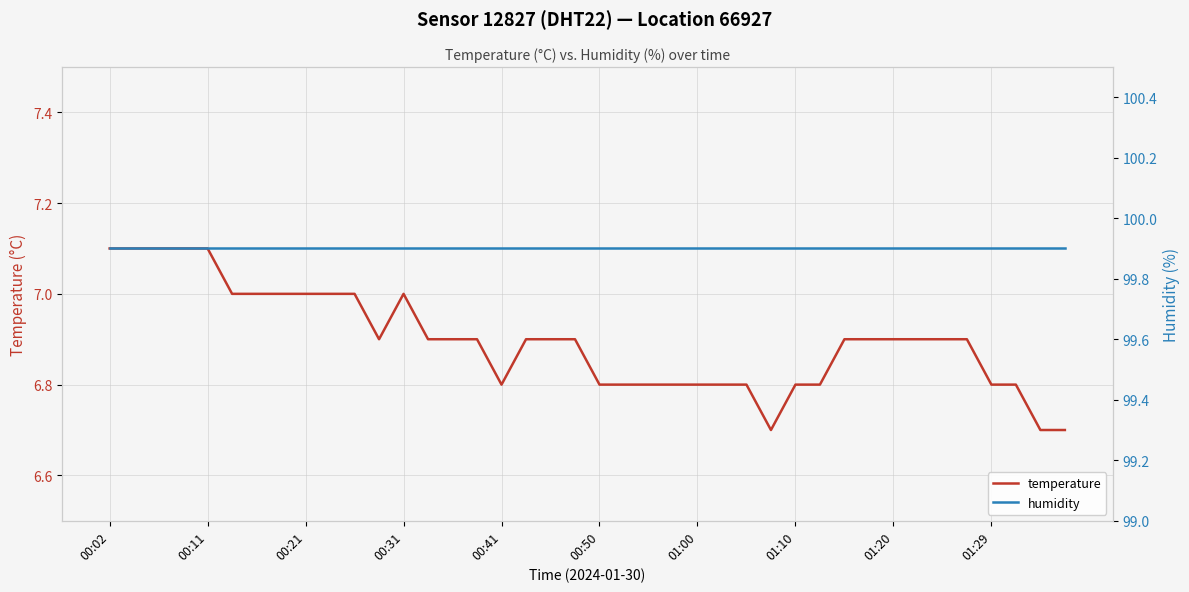

The temperature series shows 6.9 at 13. True or false?

True